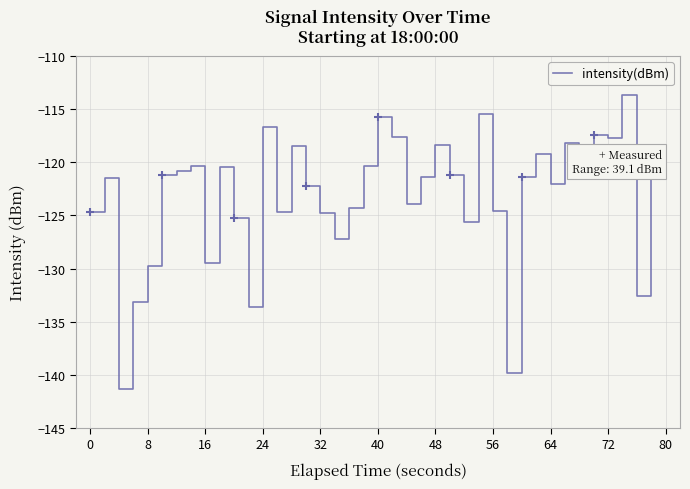

What is the smallest value displayed?

-141.3